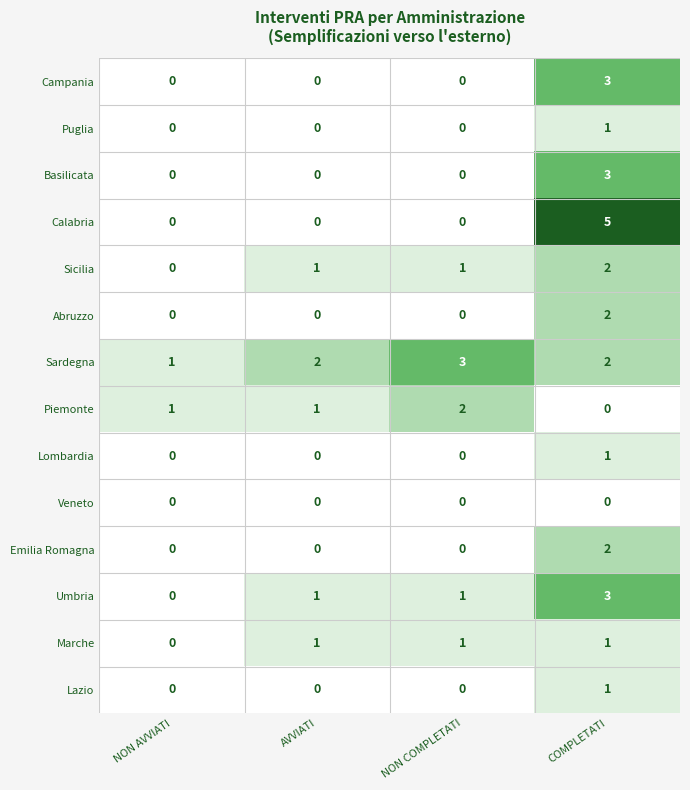

At which label does Sicilia reach its minimum?

NON AVVIATI